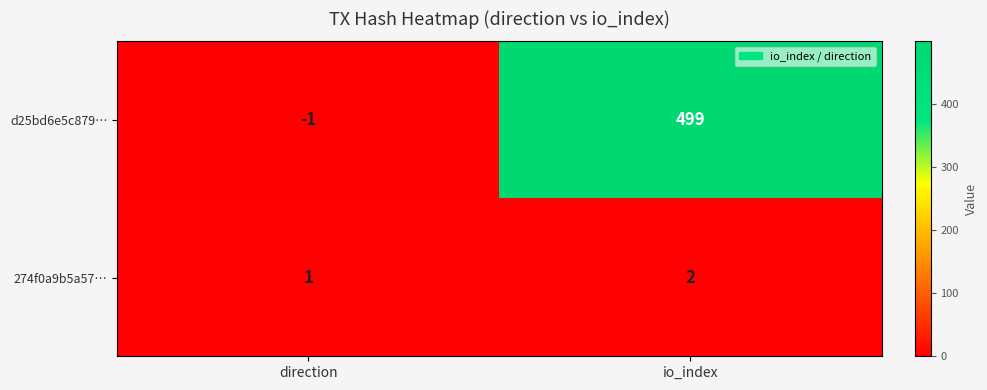

What is the sum of the d25bd6e5c879… values at io_index and direction?

498